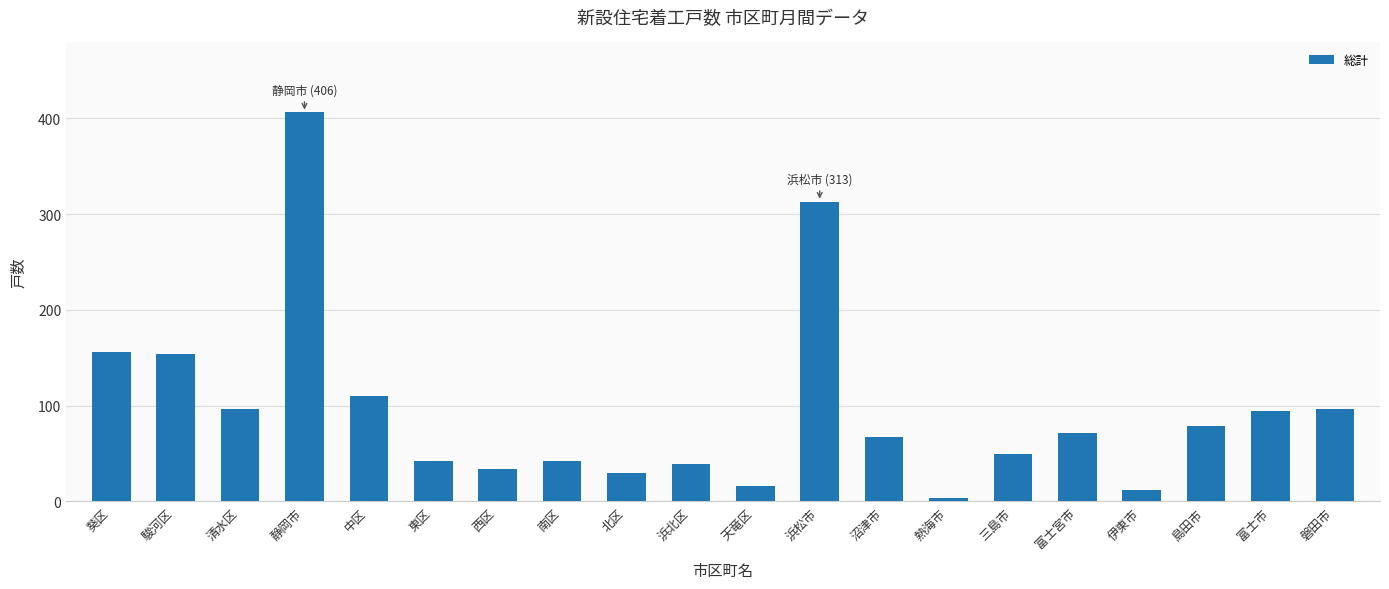

What is the label of the 3rd bar from the right?

島田市